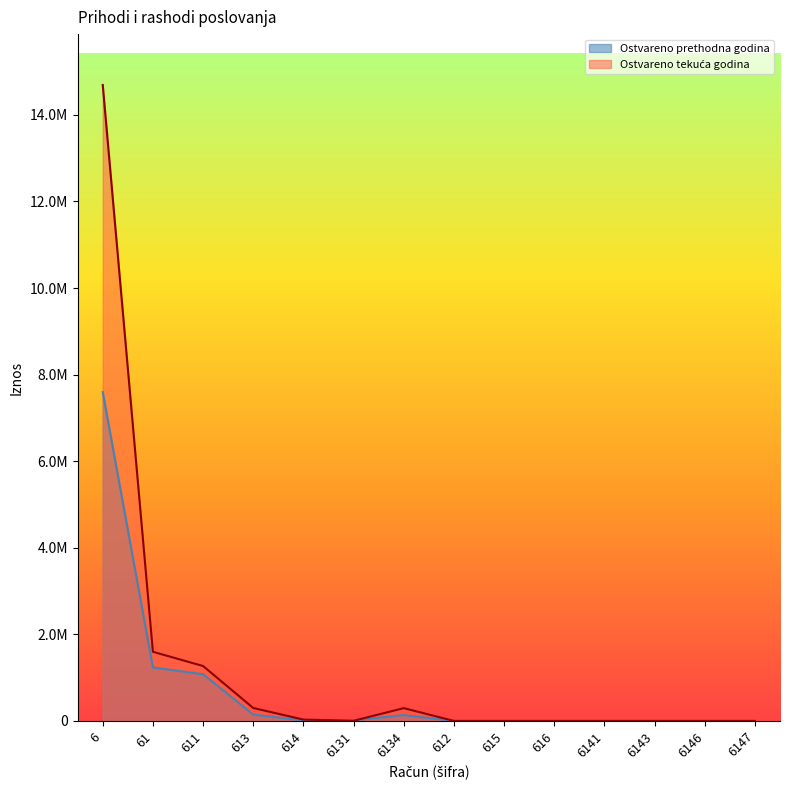

The Ostvareno prethodna godina series shows 1885260.9 at 611. True or false?

False